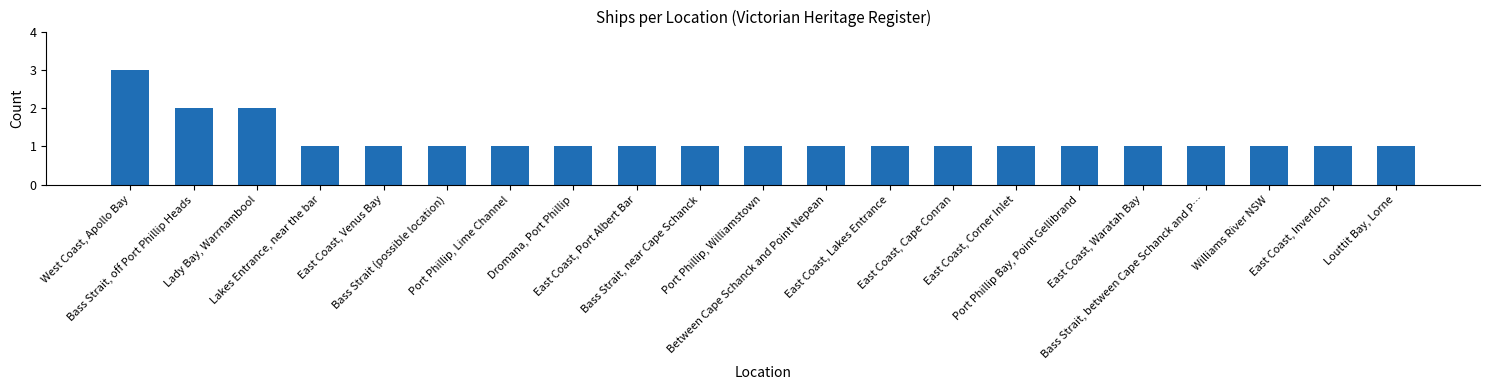

Is it true that the value at East Coast, Venus Bay is 2?

False